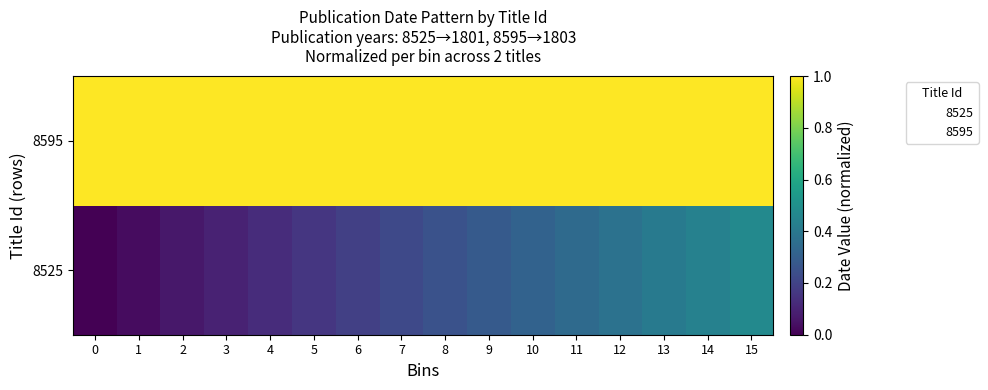

Rank the series by their average value, from highest to lowest.

8595, 8525